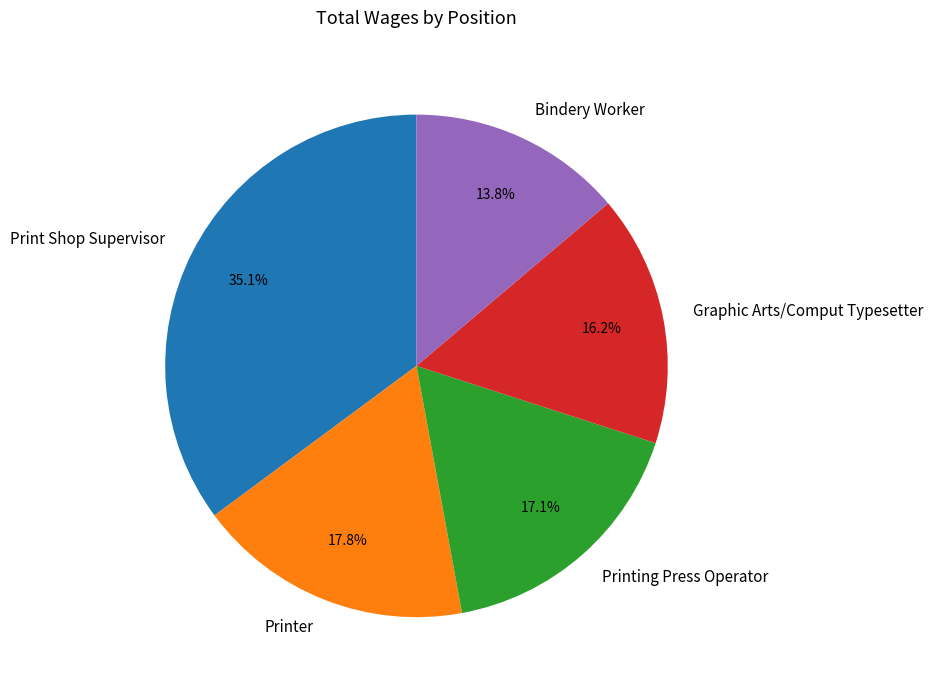

To the nearest percent, what is the difference between the largest and smallest slice percentages?

21%